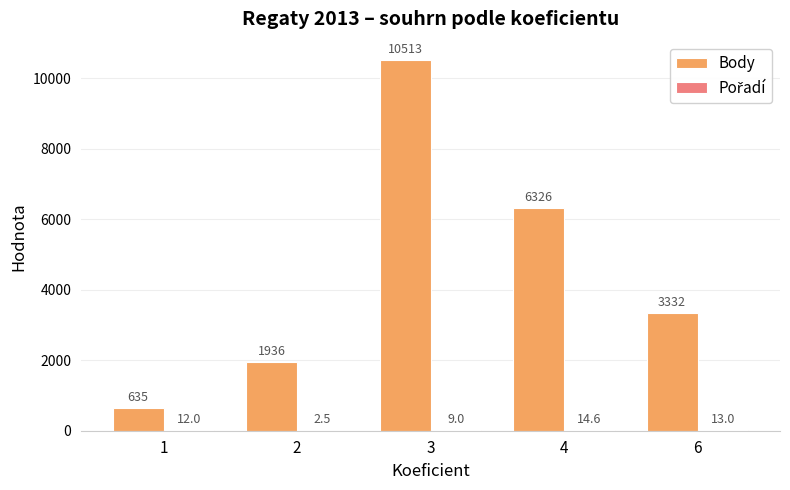

Which series has the widest spread of values?

Body